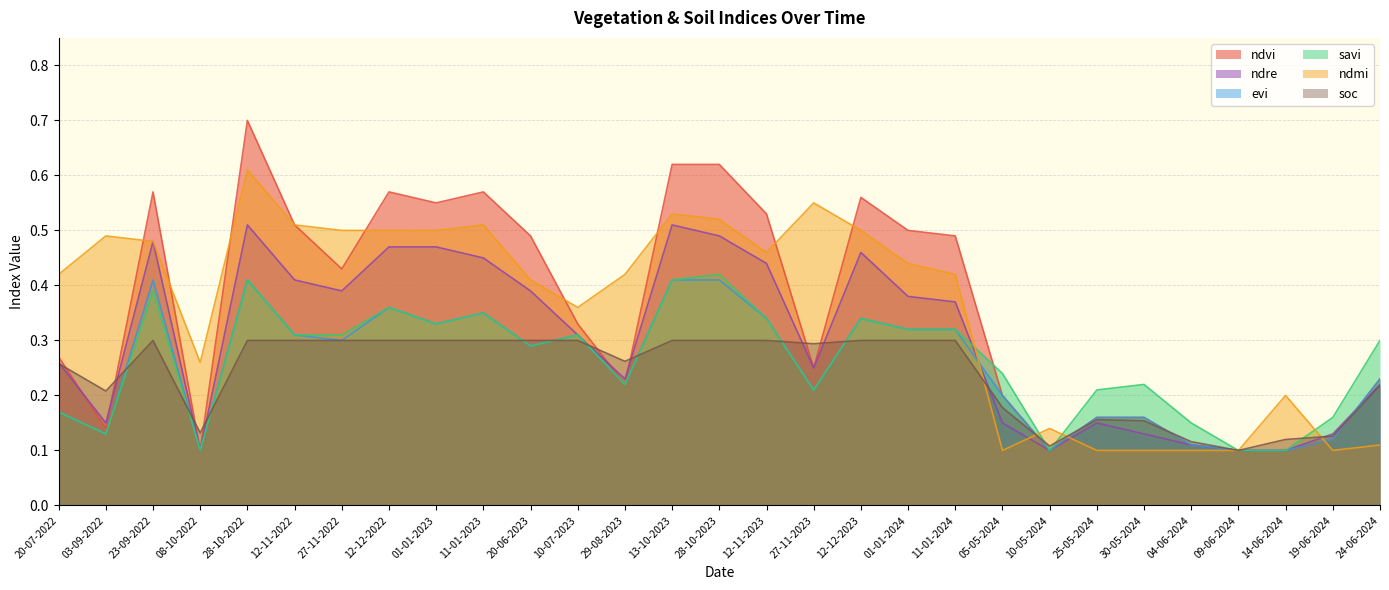

True or false: soc has a value of 0.4 at 27-11-2022.

False